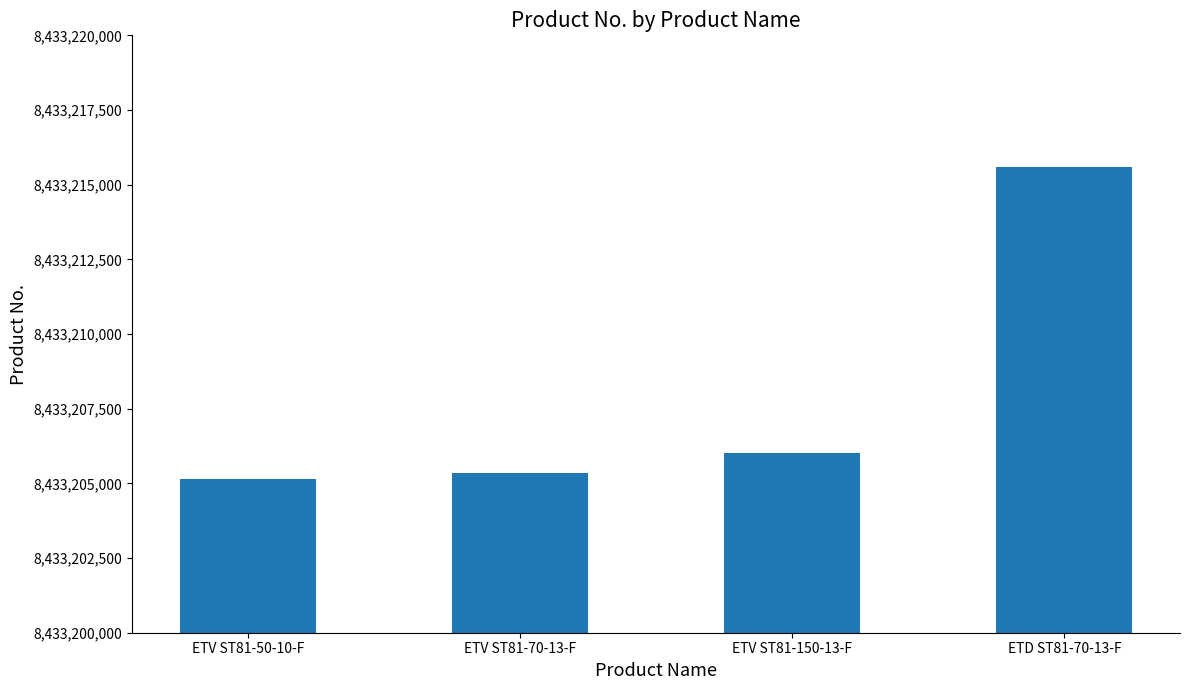

Reading left to right, transcribe all the data shown in this chart.

8433205160	8433205355	8433206015	8433215605